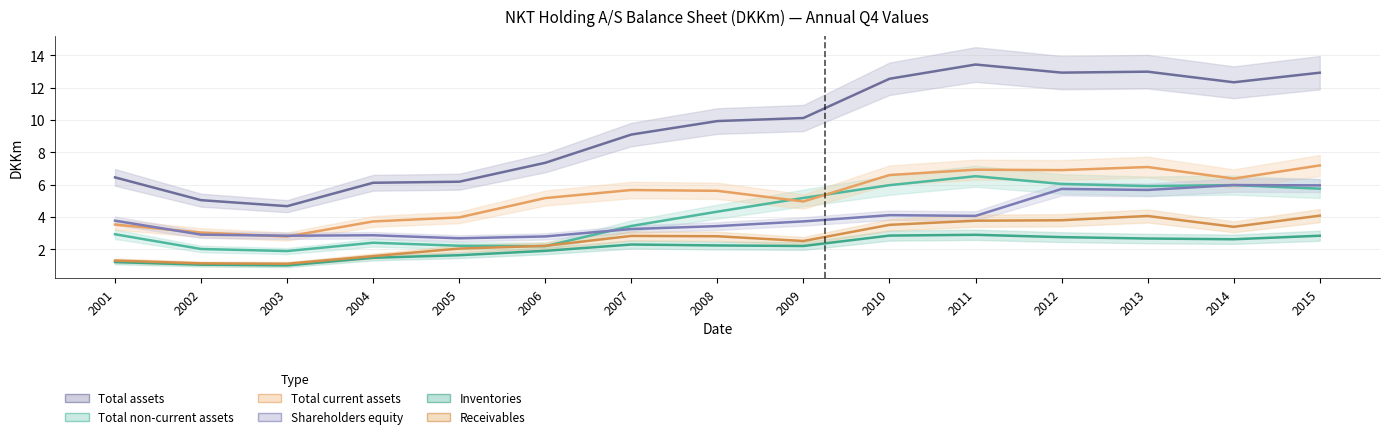

Read the Shareholders equity value at 2014.

6.0